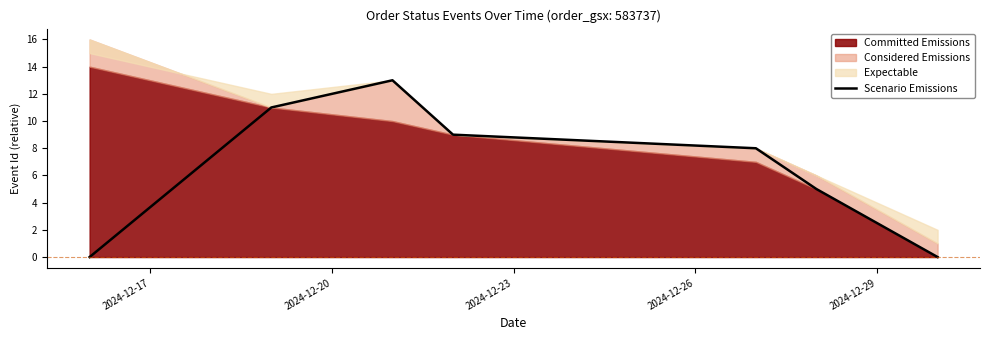

What is the difference between the maximum and minimum values?

13